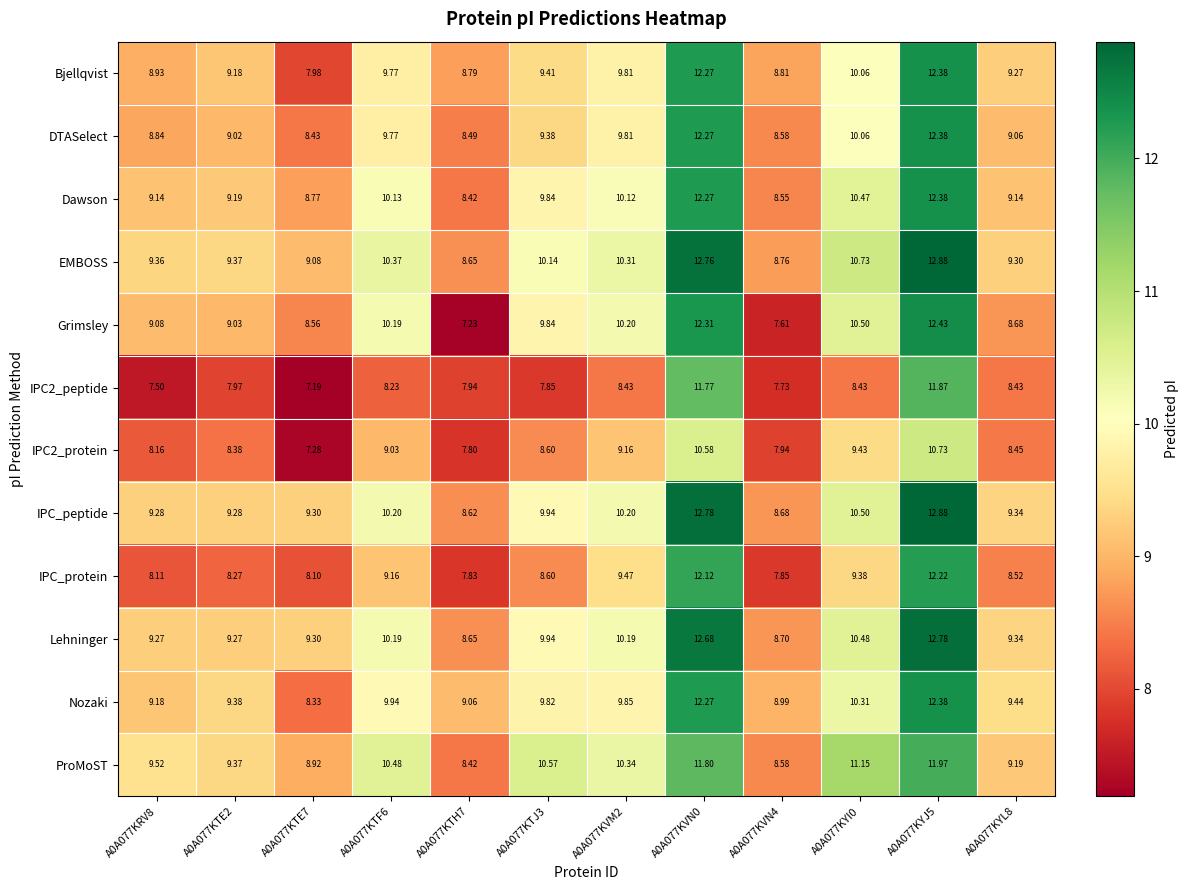

At which category is the sum across all series the highest?

A0A077KYJ5